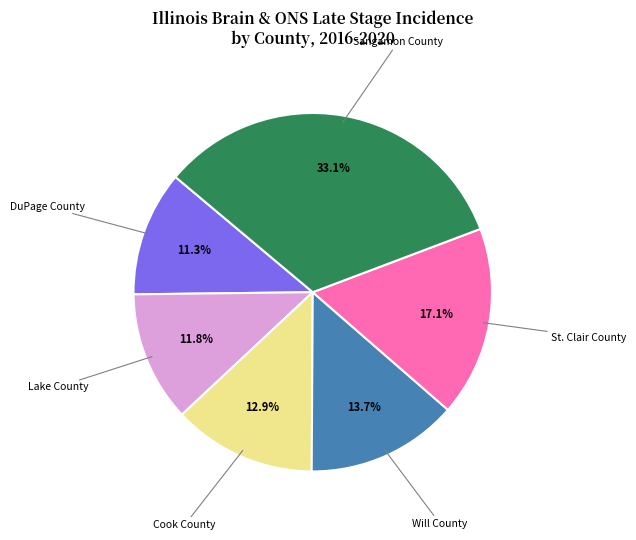

Between Will County and DuPage County, which is larger?

Will County